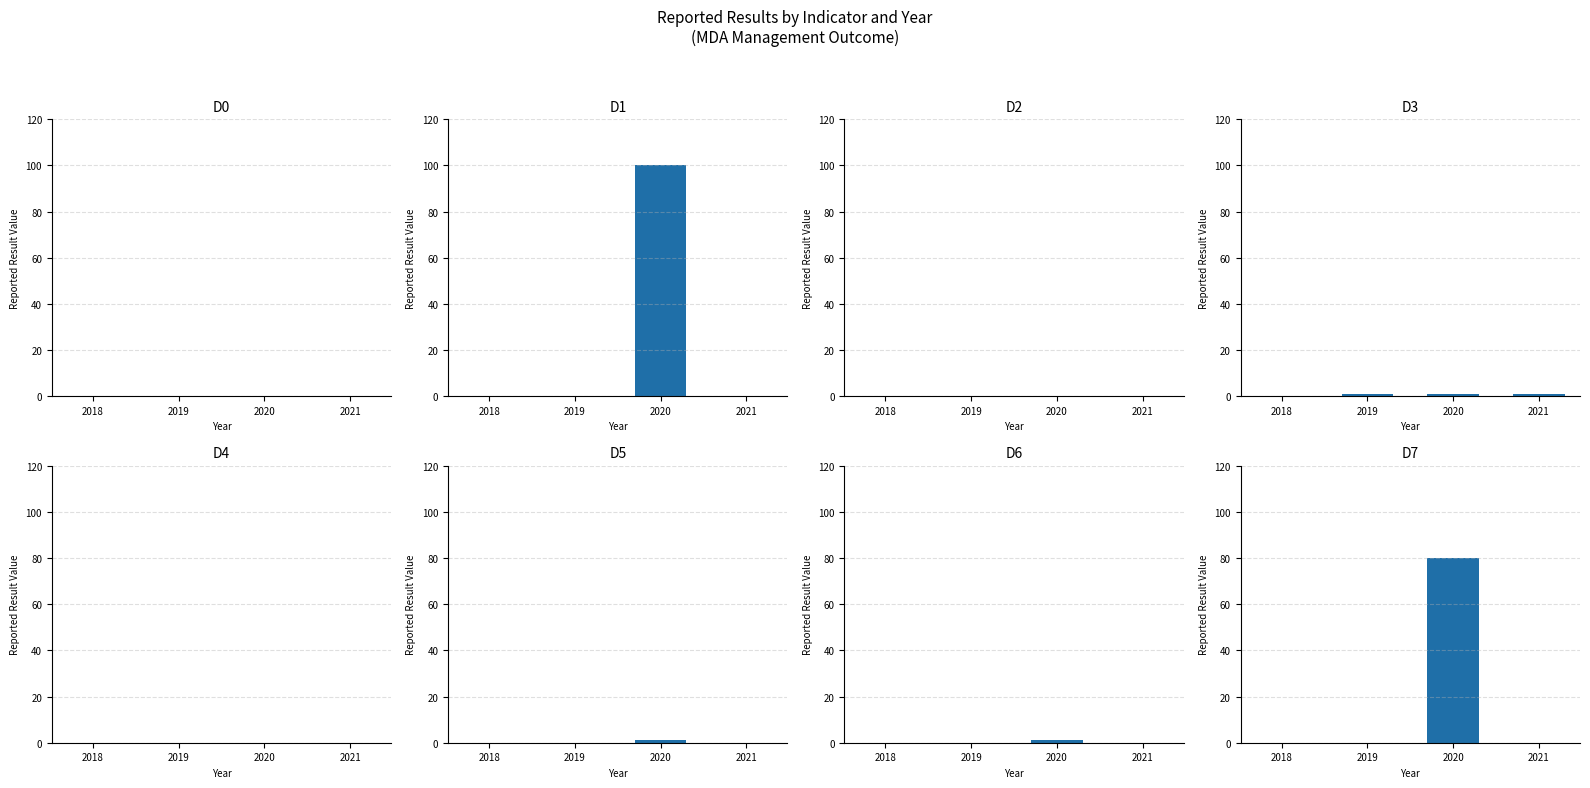

Reading left to right, what are all the values shown in this chart?

2018: 0	0	0	0	0	0	0	0
2019: 0	0	0	1	0	0	0	0
2020: 0	100	0	1	0	1	1	80
2021: 0	0	0	1	0	0	0	0